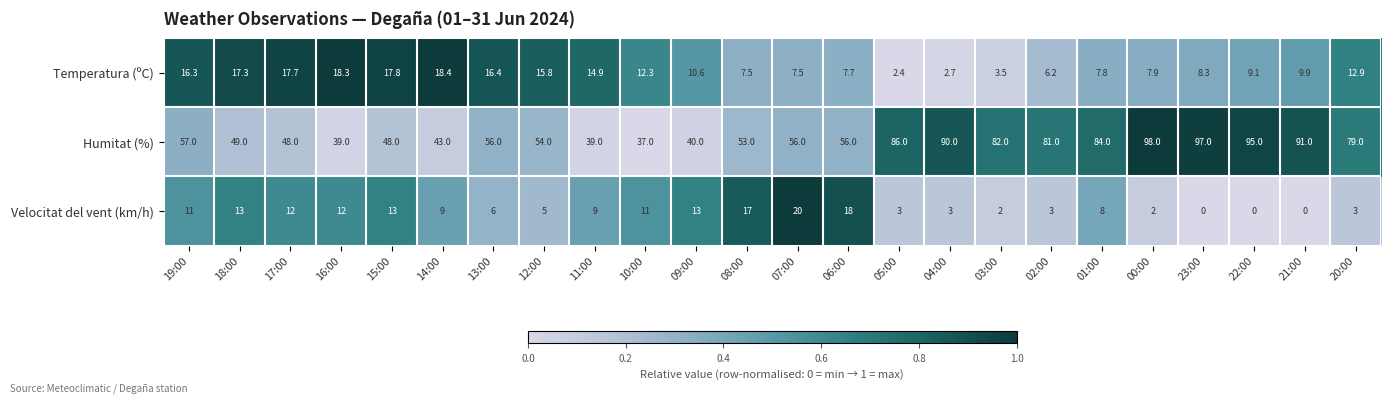

Which series has the largest total across all categories?

Humitat (%)